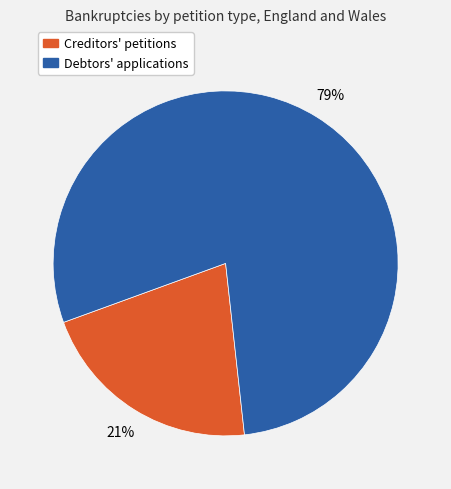

To the nearest percent, what is the difference between the largest and smallest slice percentages?

58%